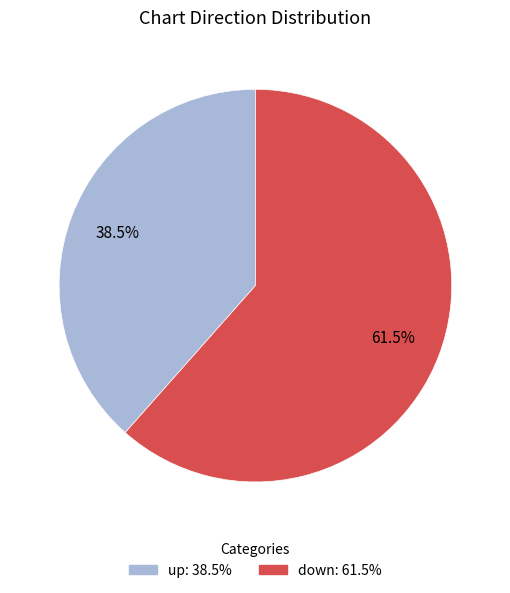

Between down and up, which is larger?

down